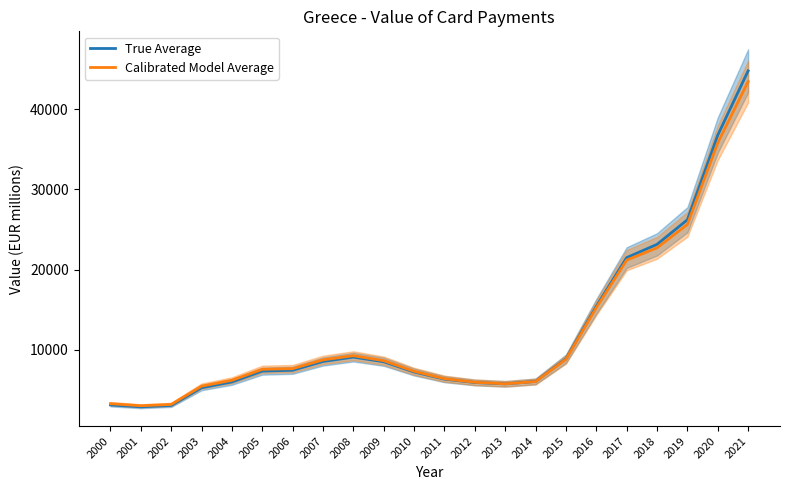

Which series has the widest spread of values?

True Average